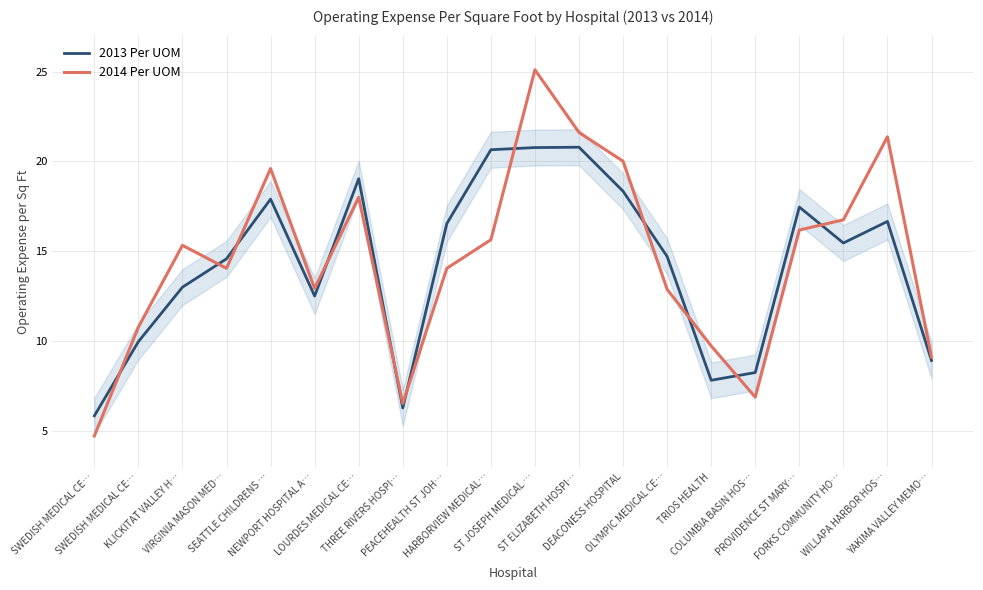

What is the minimum value for 2013 Per UOM?

5.8